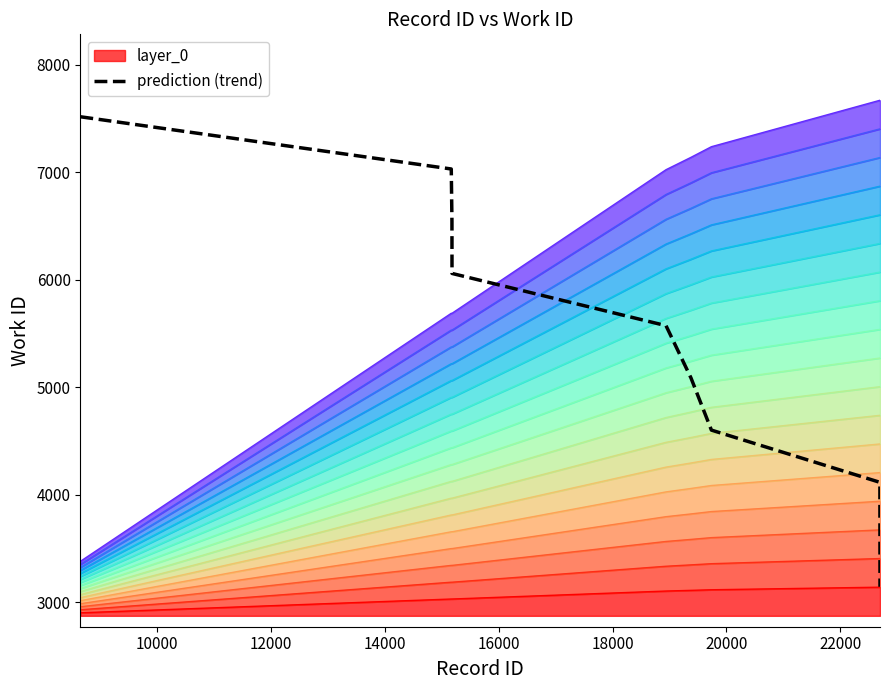

Approximately how many times larger is the value at 10000 compared to 18000?

1.4